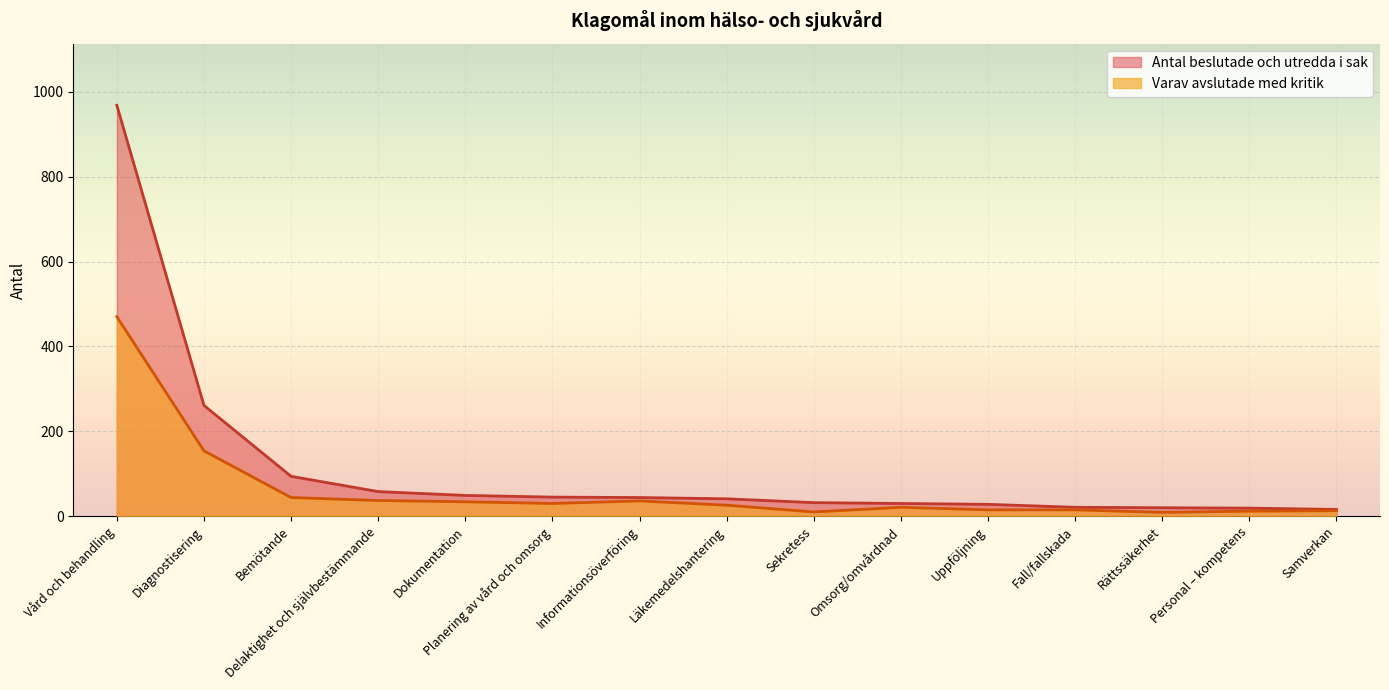

Reading left to right, transcribe all the data shown in this chart.

Antal beslutade och utredda i sak: Vård och behandling=968	Diagnostisering=261	Bemötande=94	Delaktighet och självbestämmande=58	Dokumentation=49	Planering av vård och omsorg=45	Informationsöverföring=44	Läkemedelshantering=41	Sekretess=32	Omsorg/omvårdnad=30	Uppföljning=28	Fall/fallskada=21	Rättssäkerhet=20	Personal – kompetens=19	Samverkan=16
Varav avslutade med kritik: Vård och behandling=470	Diagnostisering=154	Bemötande=44	Delaktighet och självbestämmande=37	Dokumentation=34	Planering av vård och omsorg=30	Informationsöverföring=36	Läkemedelshantering=26	Sekretess=10	Omsorg/omvårdnad=21	Uppföljning=15	Fall/fallskada=15	Rättssäkerhet=9	Personal – kompetens=12	Samverkan=13